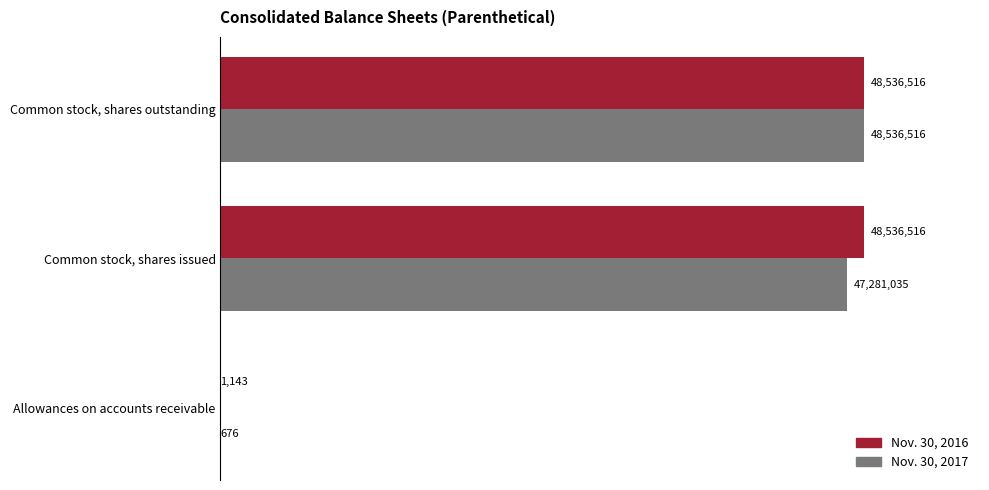

Which series has the largest total across all categories?

Nov. 30, 2016